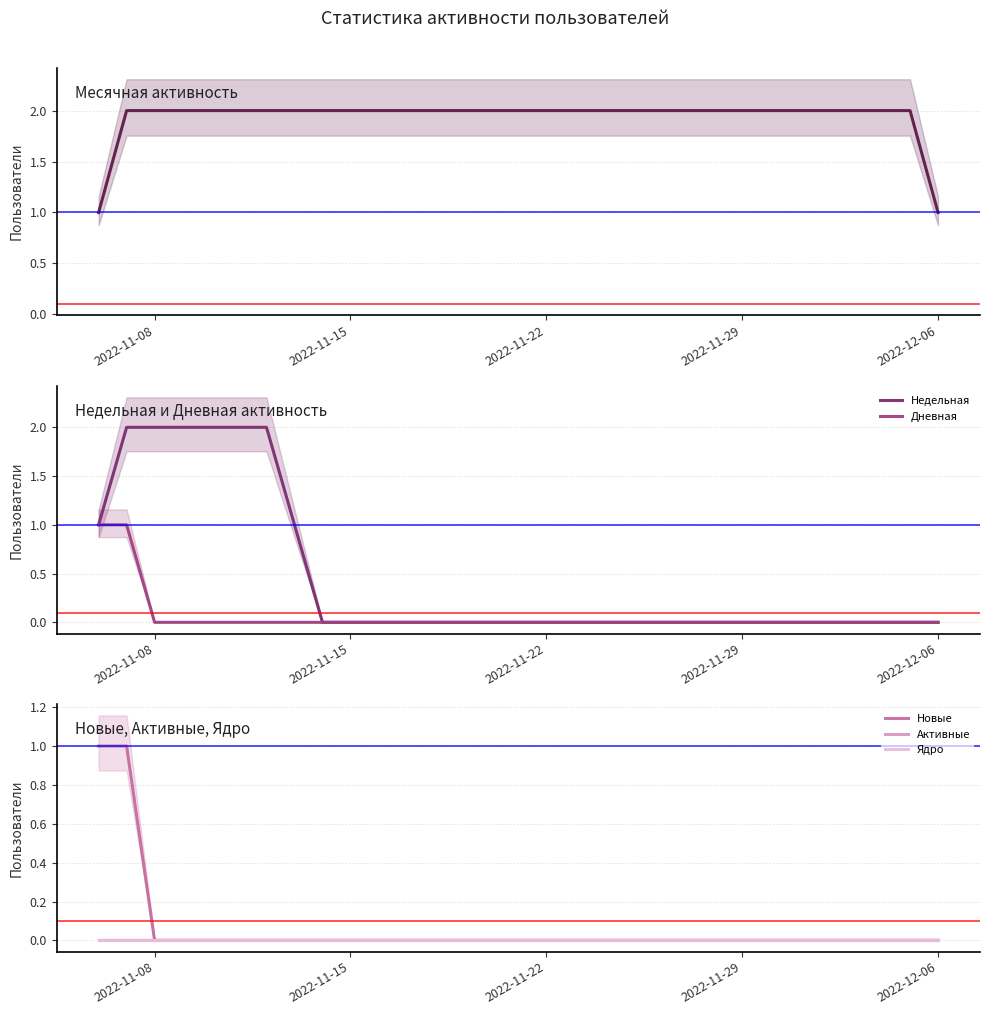

How many Дневная values are between 0 and 1?

31